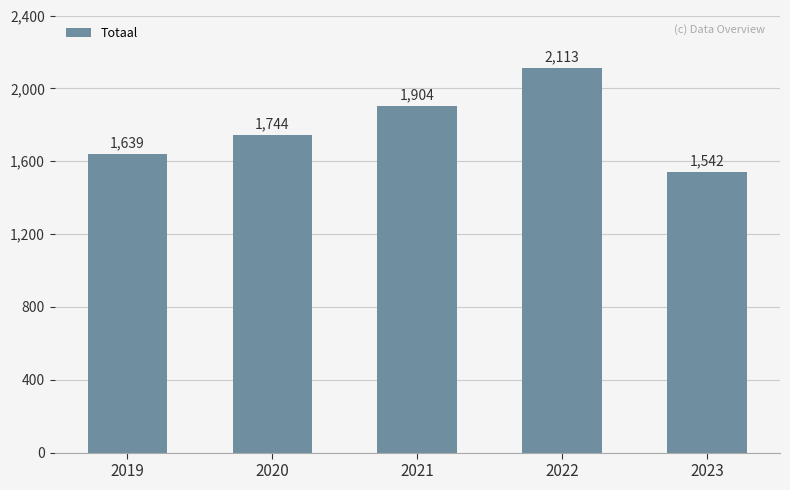

What is the greatest value displayed?

2113